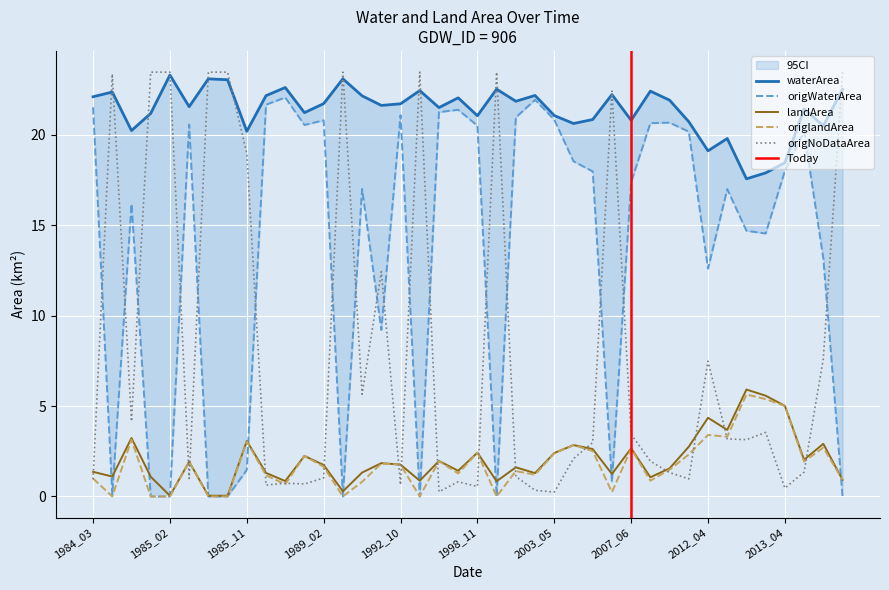

Which series changed the most between 2003_02 and 2003_03?

origWaterArea